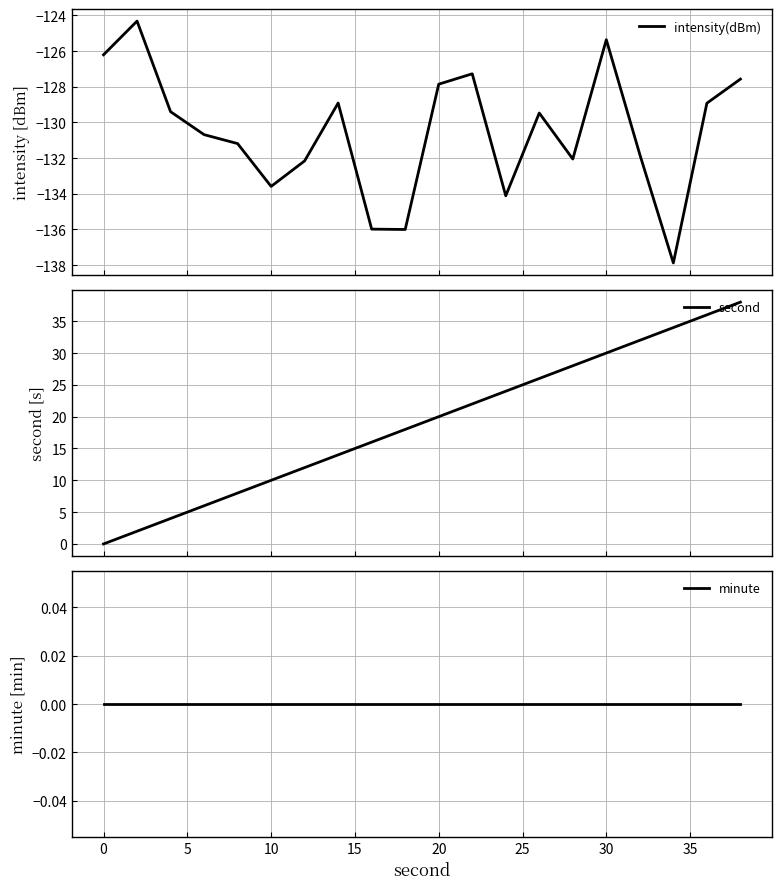

What is the difference between the maximum and minimum values in the second series?

38.0